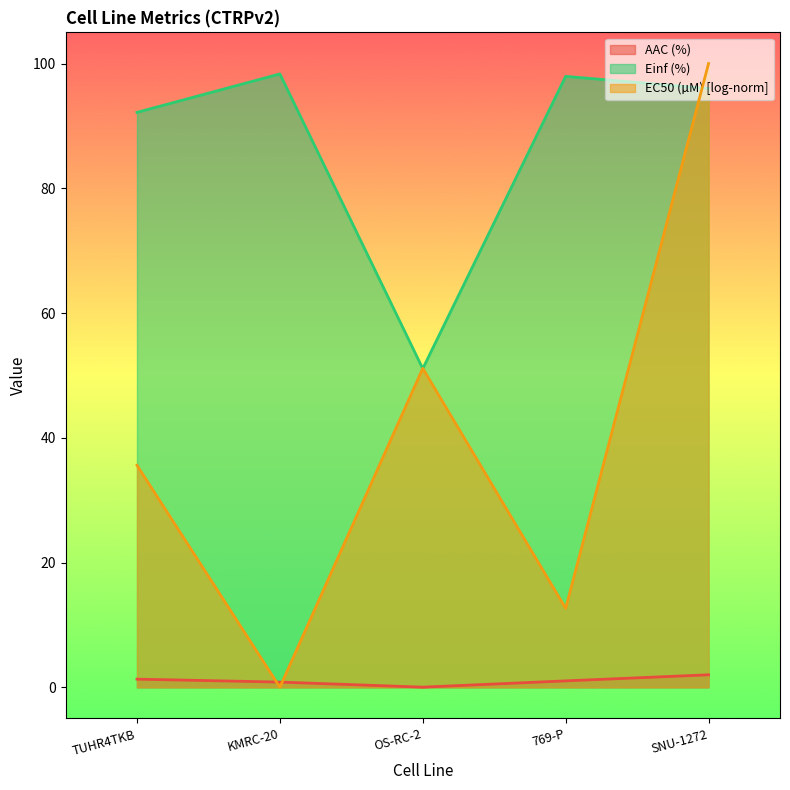

At 769-P, list the series in order from largest to smallest.

Einf (%), EC50 (µM) [log-norm], AAC (%)